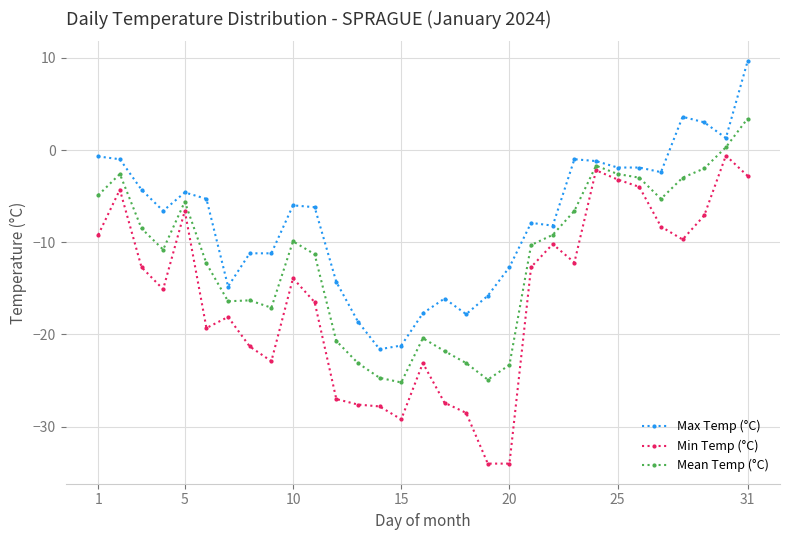

True or false: Min Temp (°C) and Max Temp (°C) cross at least once.

False